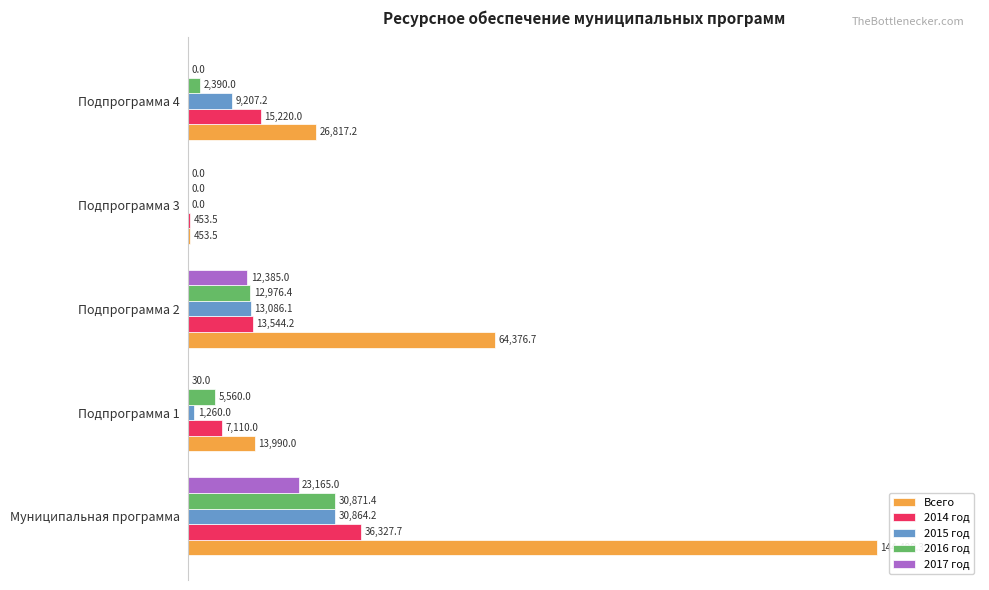

What are all the series names shown in the legend?

Всего, 2014 год, 2015 год, 2016 год, 2017 год